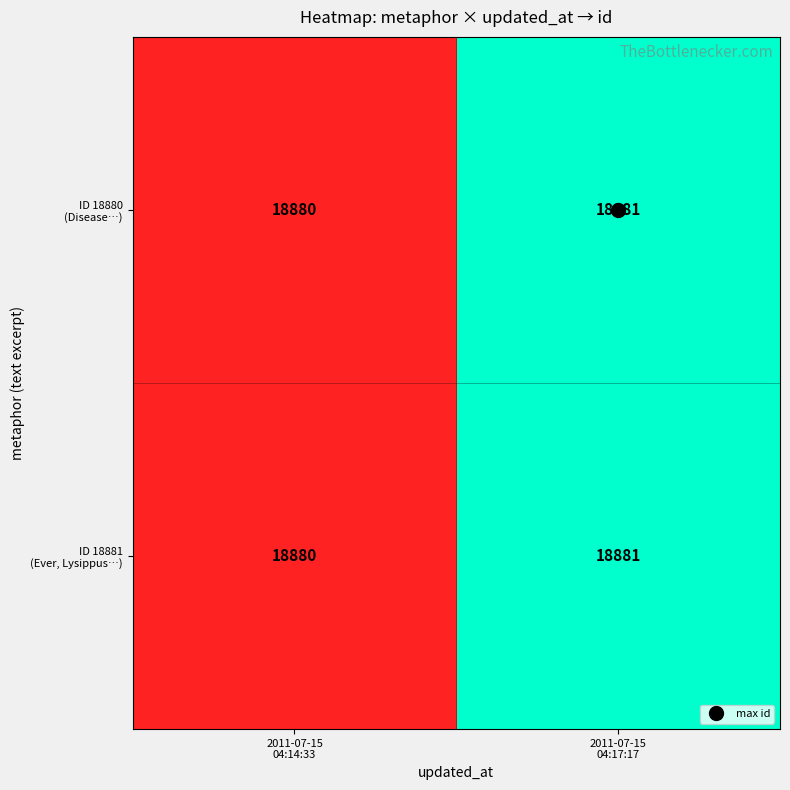

What is the maximum value shown in the chart?

18881